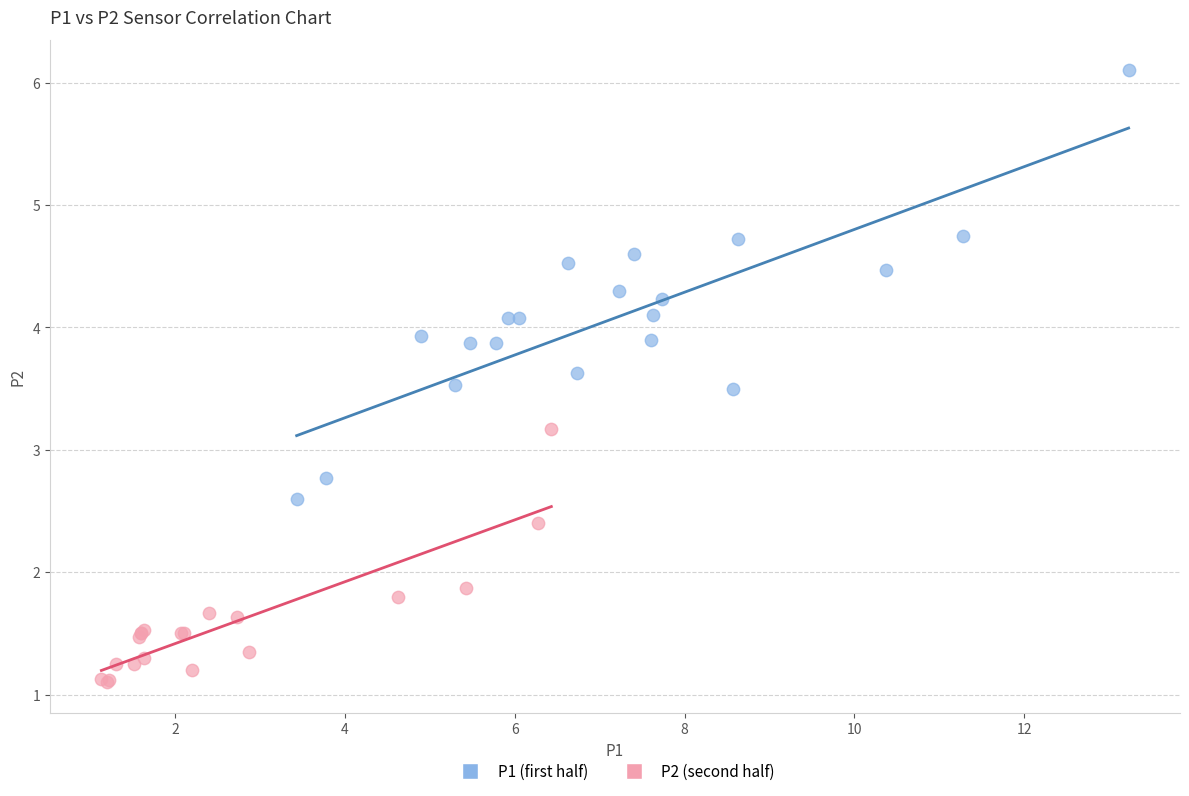

Which series contains the lowest Y value?

P2 (second half)